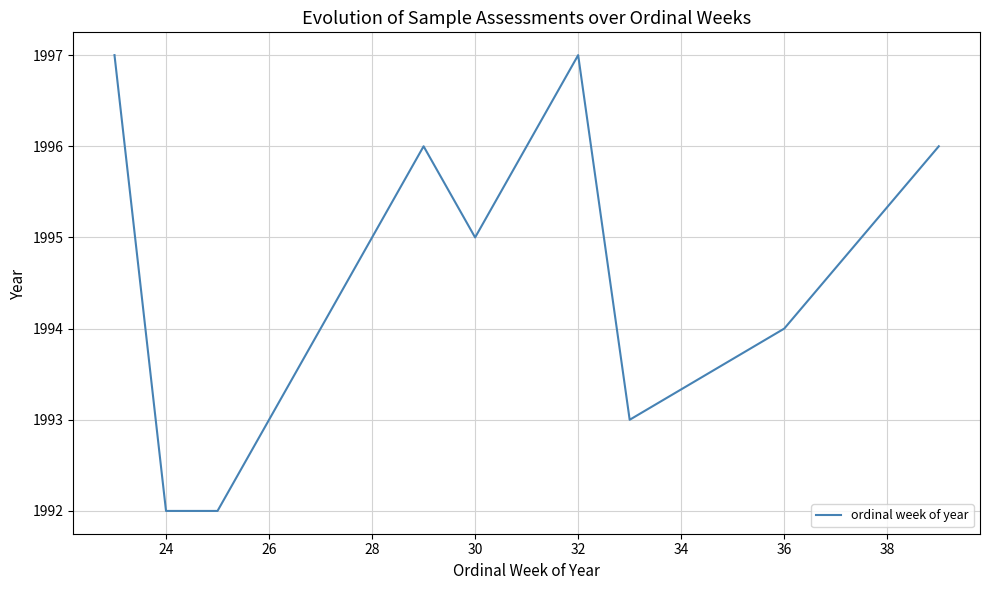

What is the minimum value shown in the chart?

1992